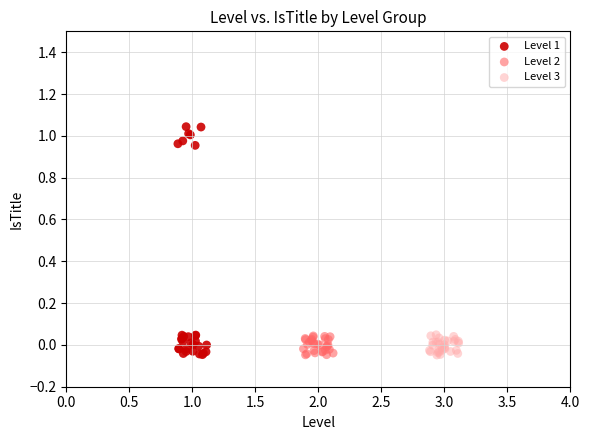

Which series reaches the maximum Y coordinate?

Level 1